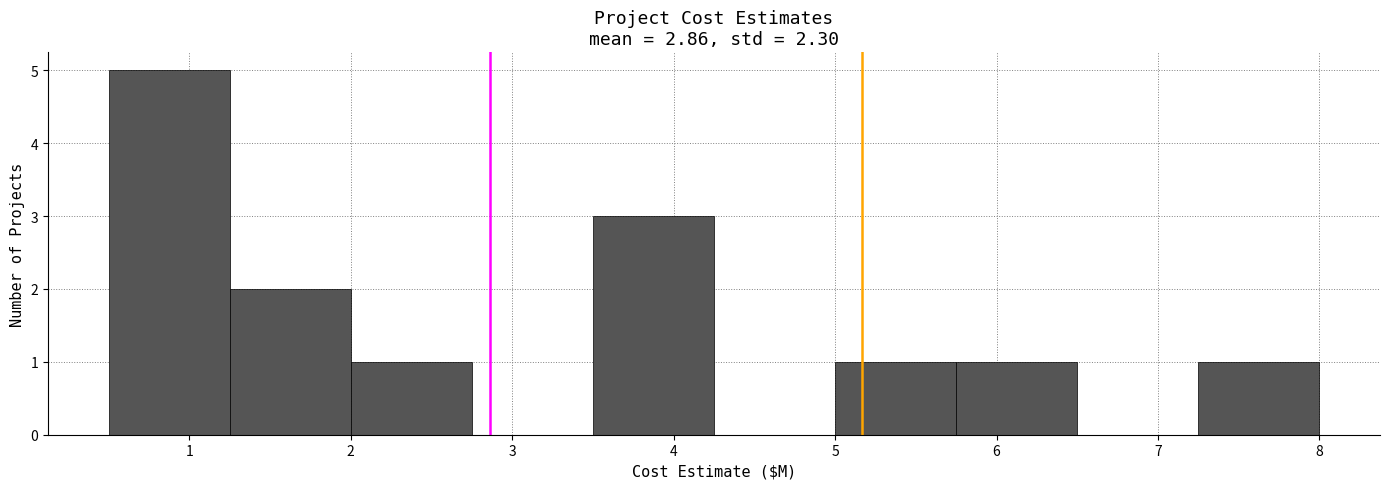

Which range on the x-axis has the tallest bar?

0.50 to 1.25